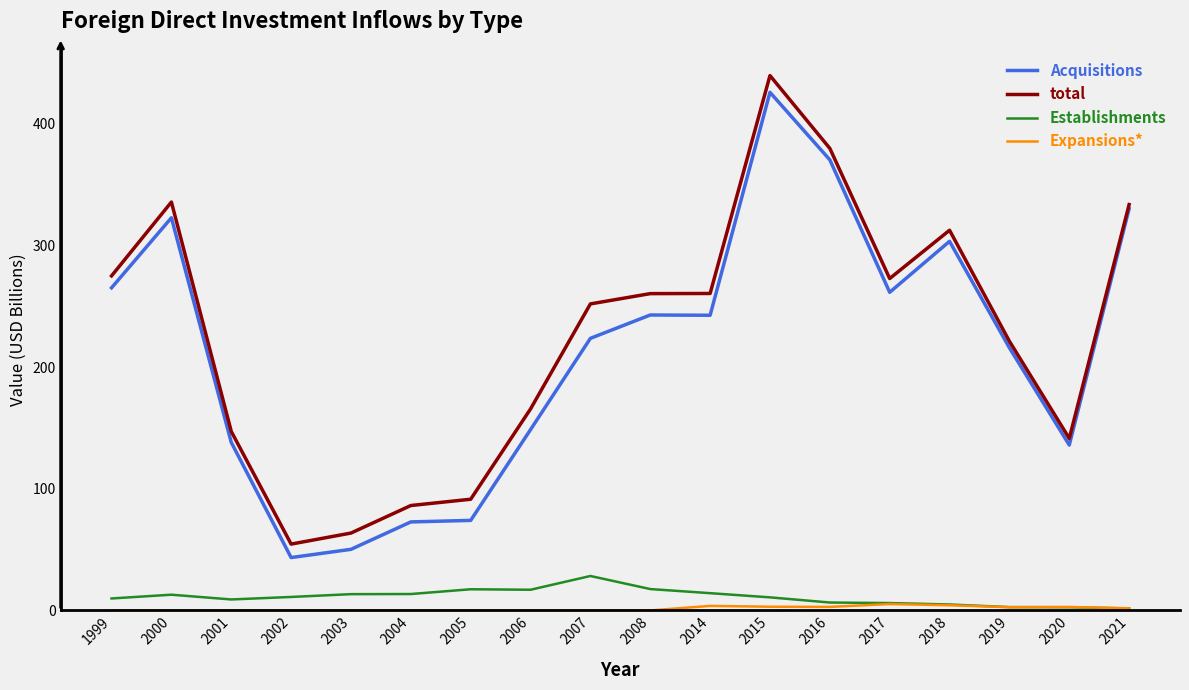

What is the average value of the Acquisitions series?

214.8